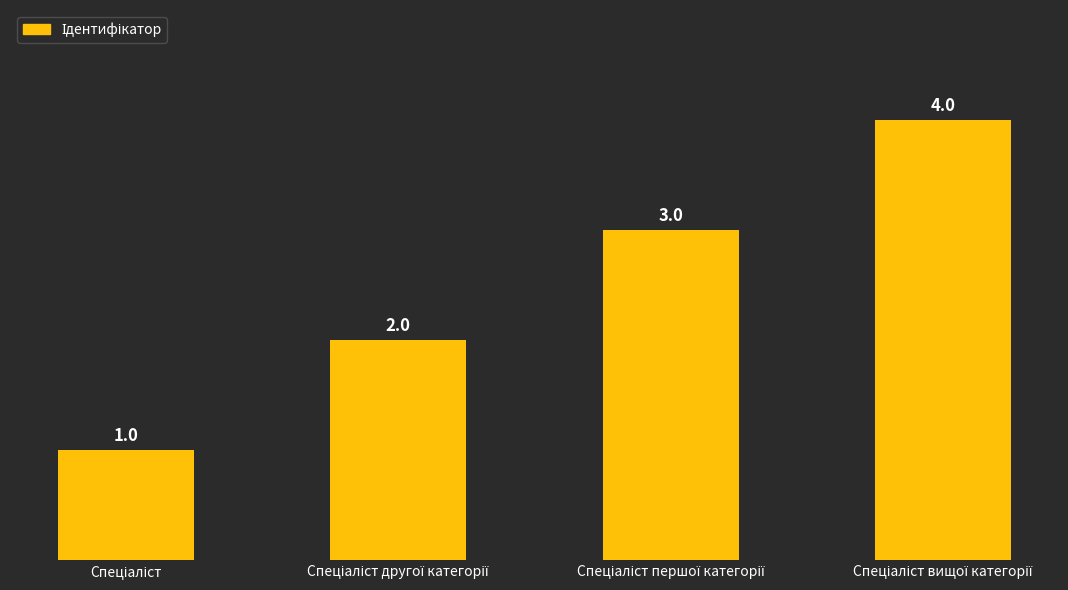

What is the maximum value shown in the chart?

4